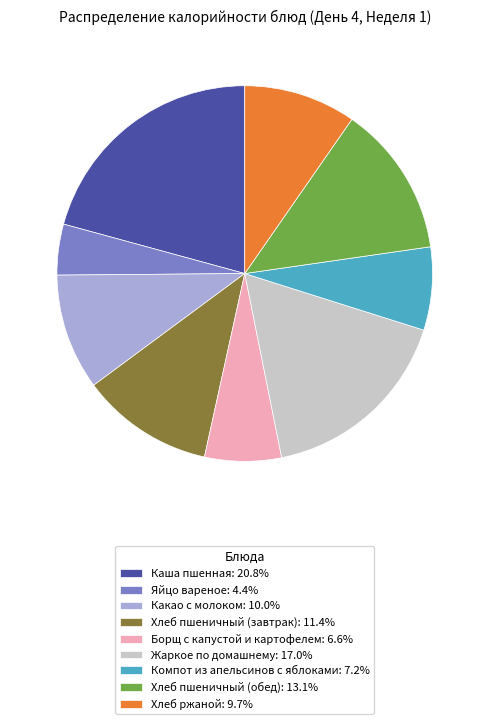

Does any single category account for the majority?

No